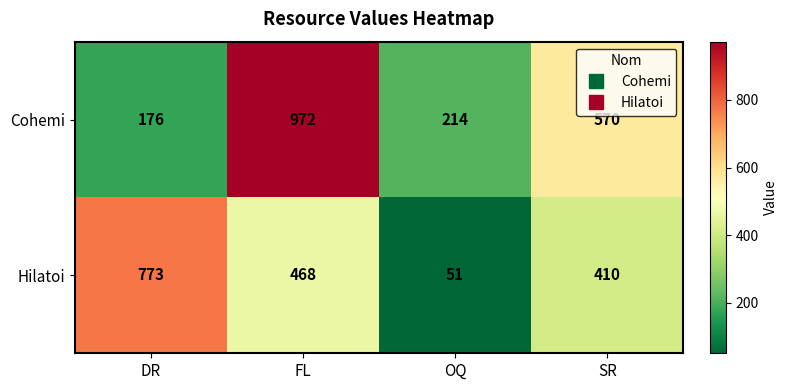

Reading right to left, what are all the values shown in this chart?

Cohemi: 570	214	972	176
Hilatoi: 410	51	468	773